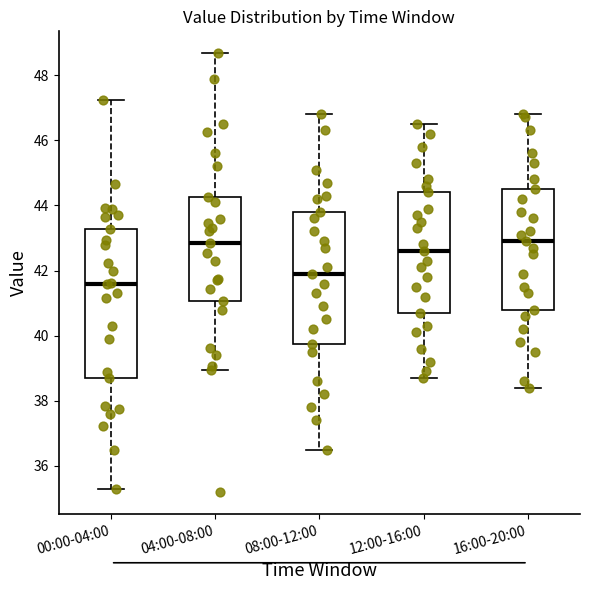

Reading left to right, transcribe this box plot: for each box, give where its median line is, the range the box spans, and where its two whiskers end, as read against the y-axis. The values are not printed on the chart, so give them approximately, as read against the axis.

00:00-04:00: median 41.6, box 38.8 to 43.2, whiskers 35.4 to 47.2
04:00-08:00: median 42.8, box 41.0 to 44.2, whiskers 39.0 to 48.6
08:00-12:00: median 42.0, box 39.8 to 43.8, whiskers 36.6 to 46.8
12:00-16:00: median 42.6, box 40.8 to 44.4, whiskers 38.8 to 46.6
16:00-20:00: median 43.0, box 40.8 to 44.6, whiskers 38.4 to 46.8